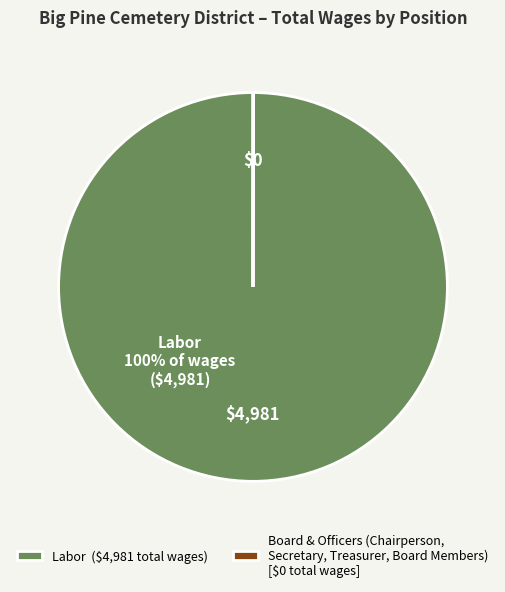

Which slice is the largest?

Labor ($4,981 total wages)